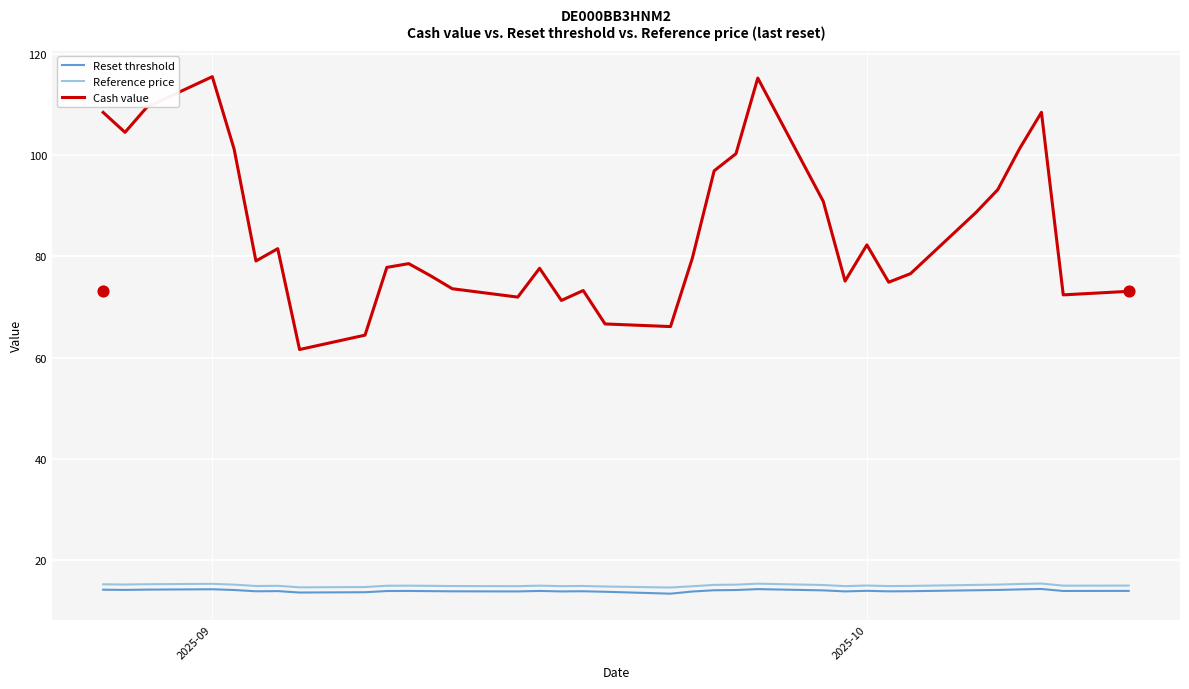

True or false: Reset threshold and Cash value intersect in this chart.

False